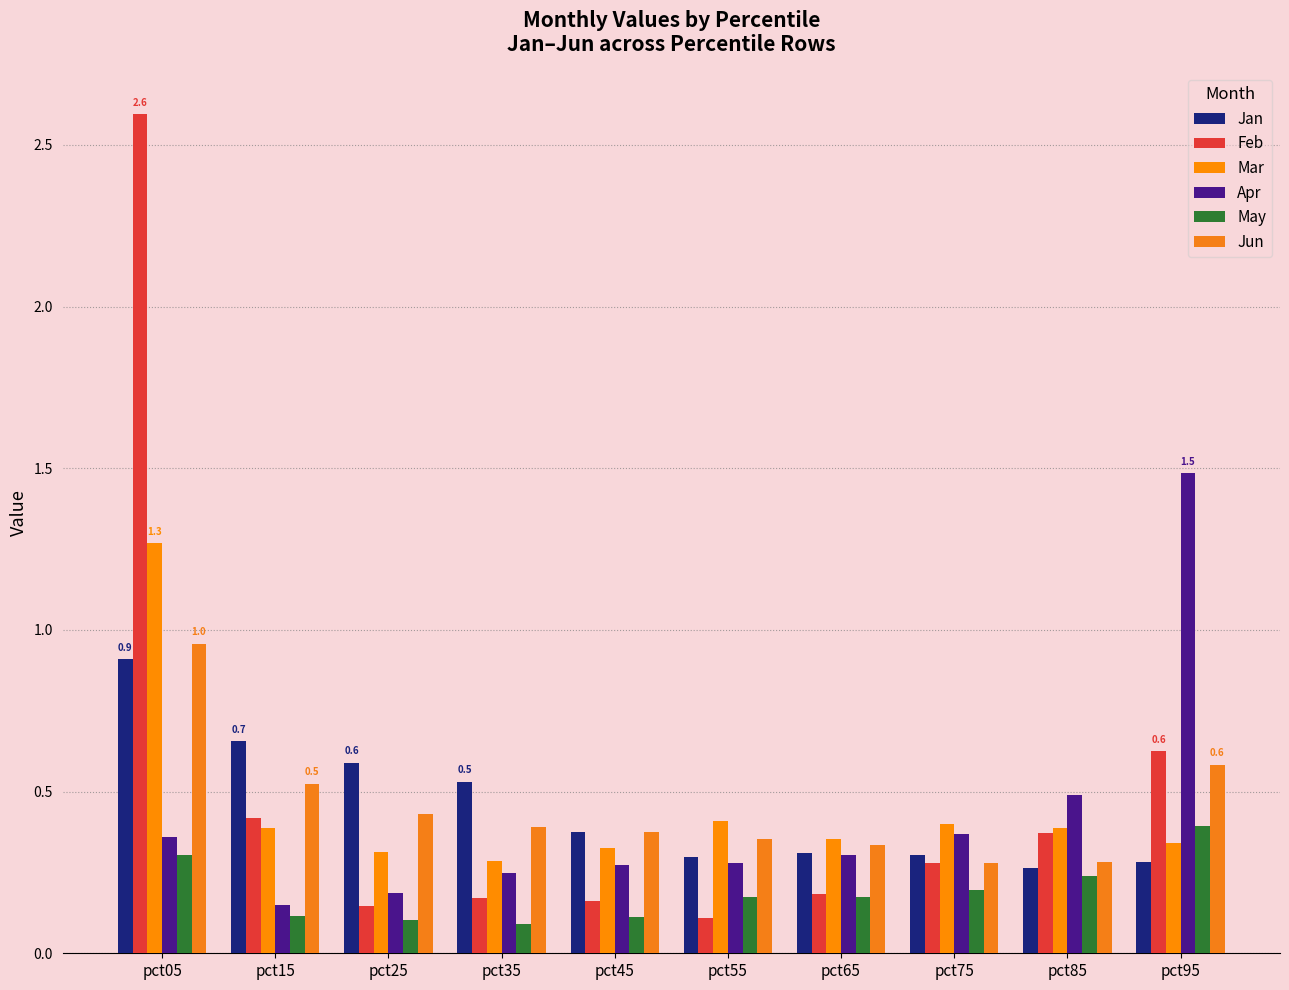

Count the number of categories in the chart.

10